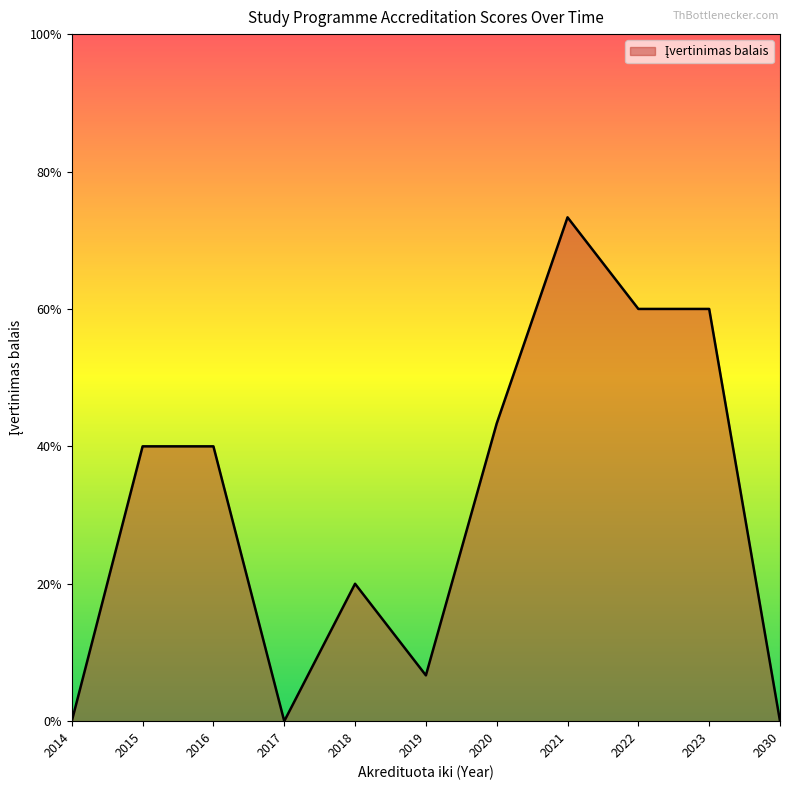

Does the chart have visible grid lines?

No